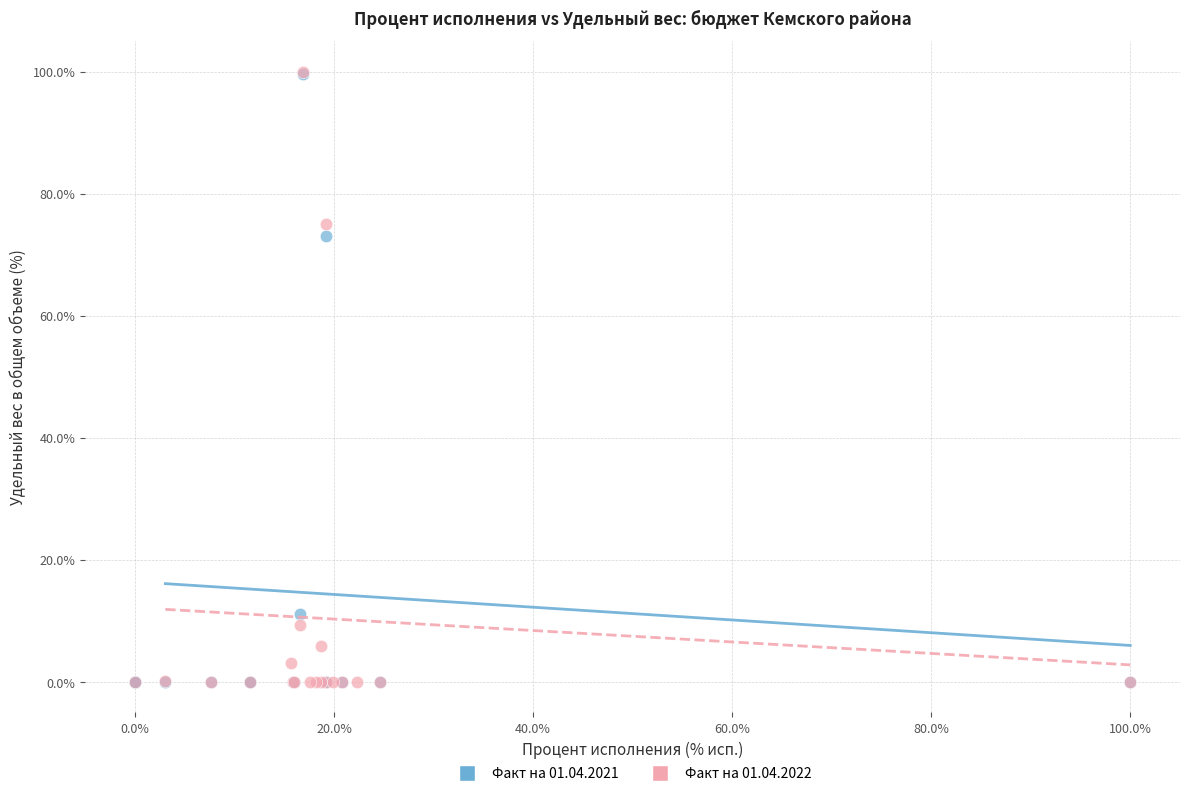

Which series has the largest Y range (max minus min)?

Факт на 01.04.2022